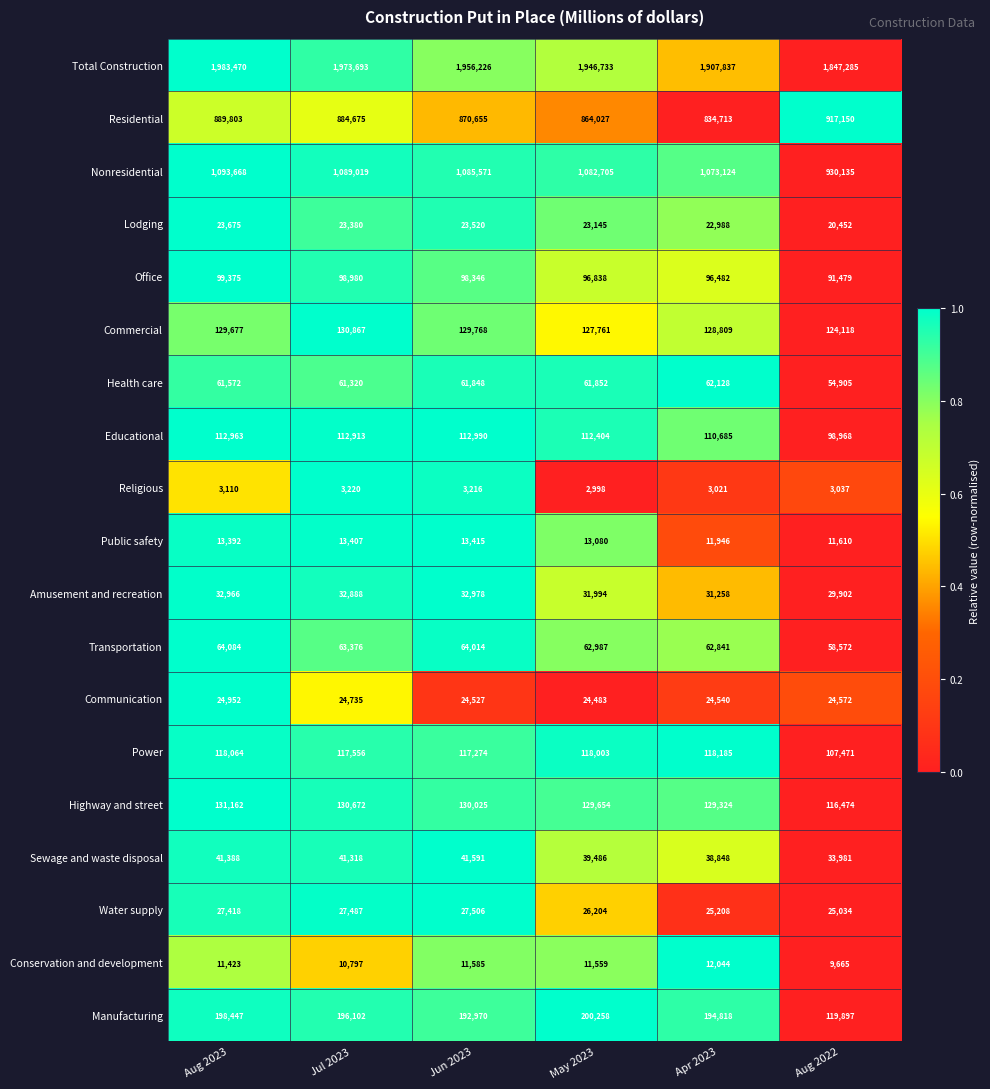

What is the spread (max minus min) of values at Apr 2023?

1904816